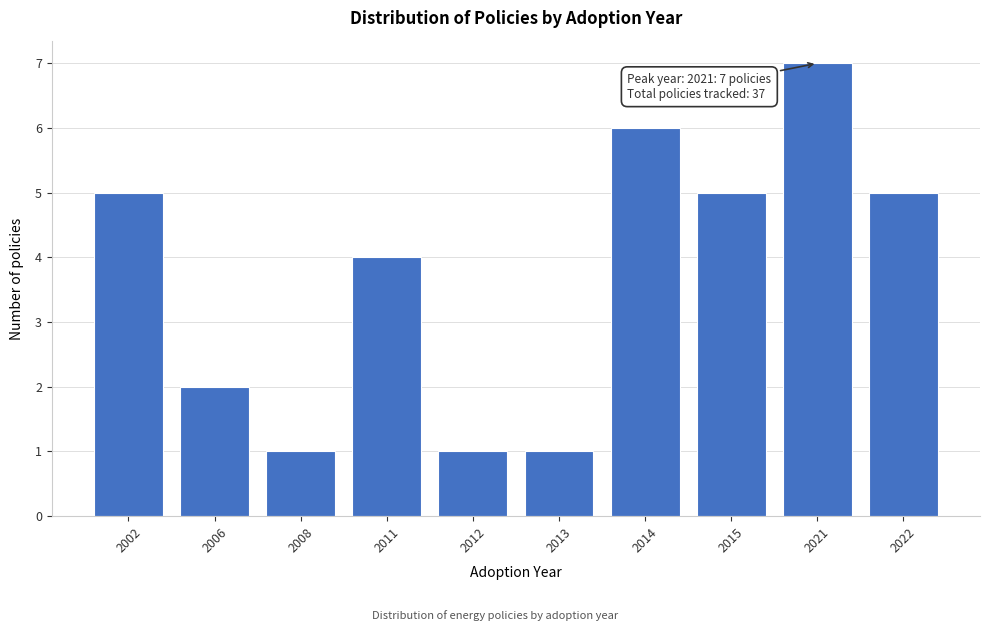

Reading right to left, transcribe all the data shown in this chart.

5	7	5	6	1	1	4	1	2	5